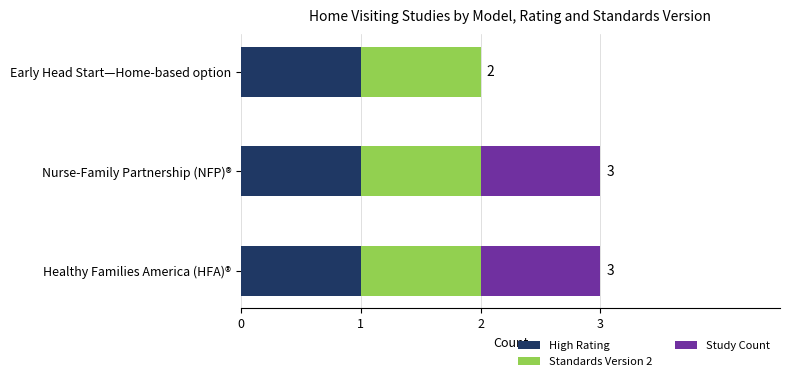

What is the total value across all series at Nurse-Family Partnership (NFP)®?

3